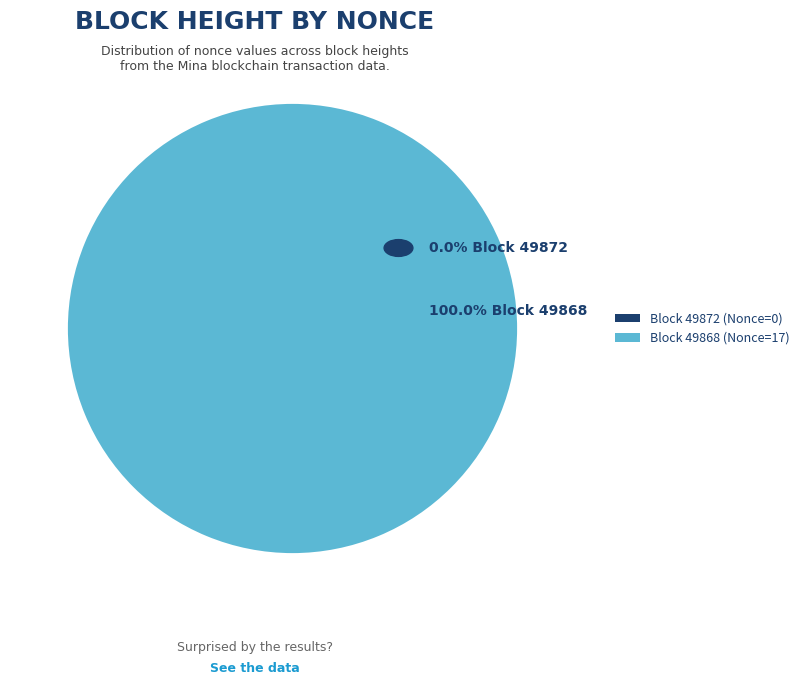

The 49872 slice represents 1% of the pie. True or false?

False